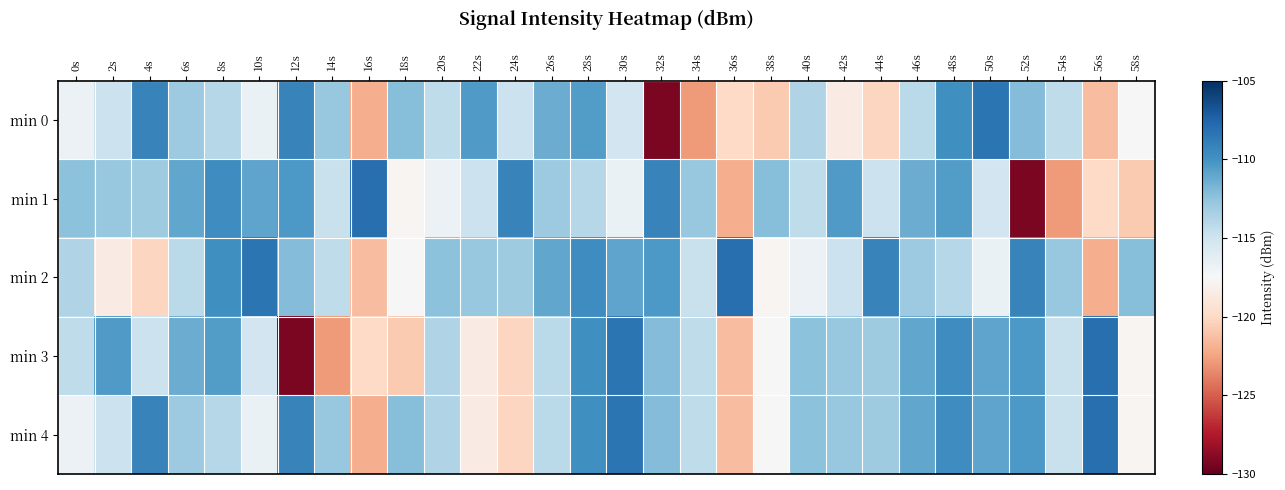

List the series in order of their peak value, lowest first.

min 0, min 1, min 2, min 3, min 4